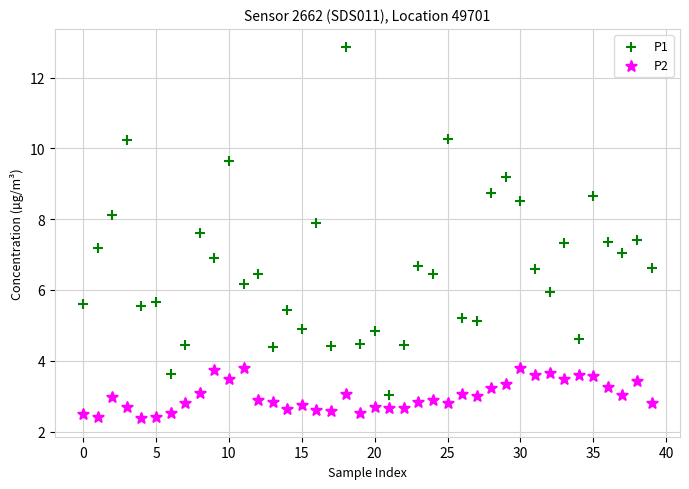

Which series reaches the maximum Y coordinate?

P1